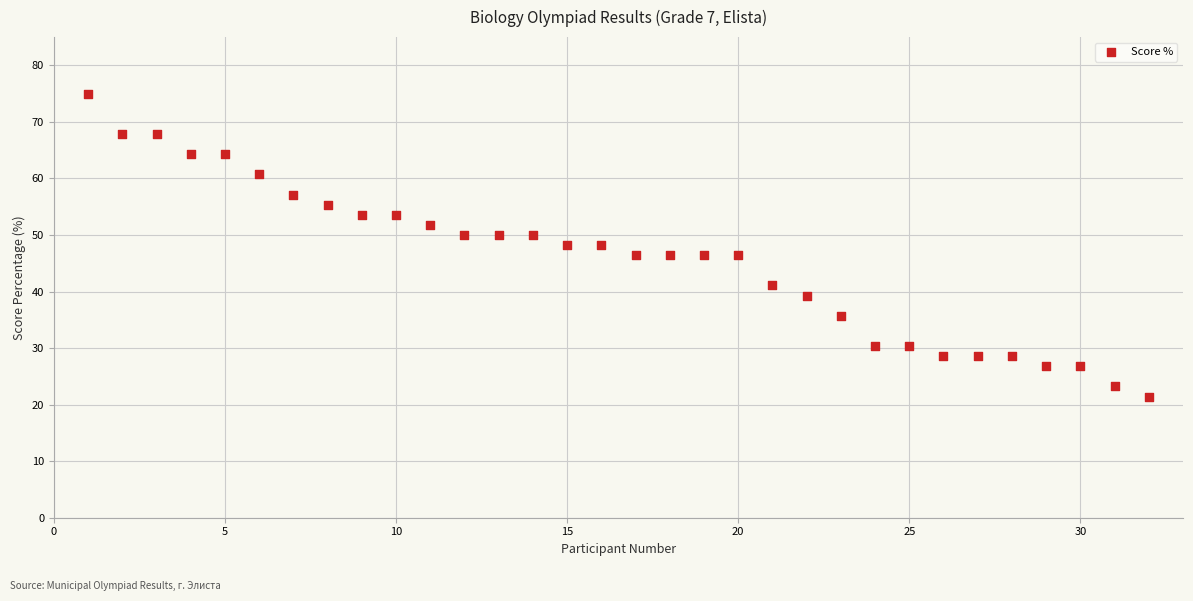

What is the range of Y values (max minus min)?

53.6